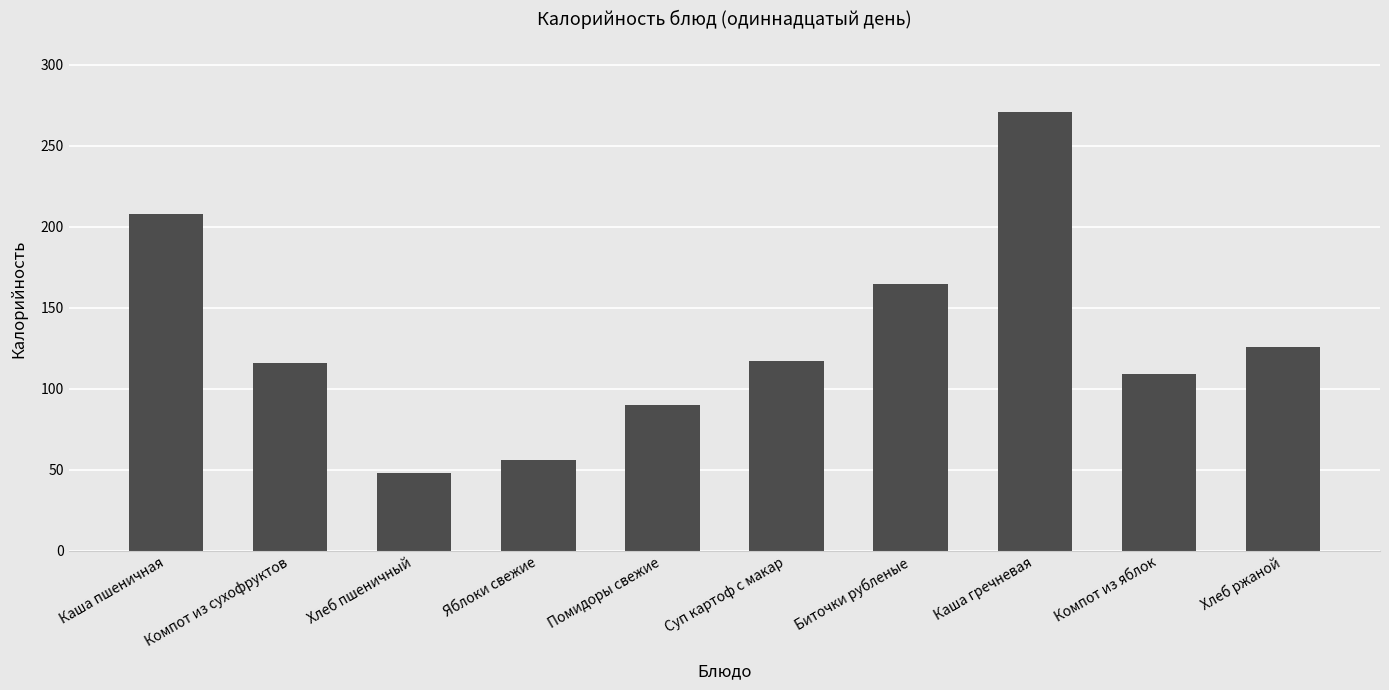

What is the sum of all values?

1306.2